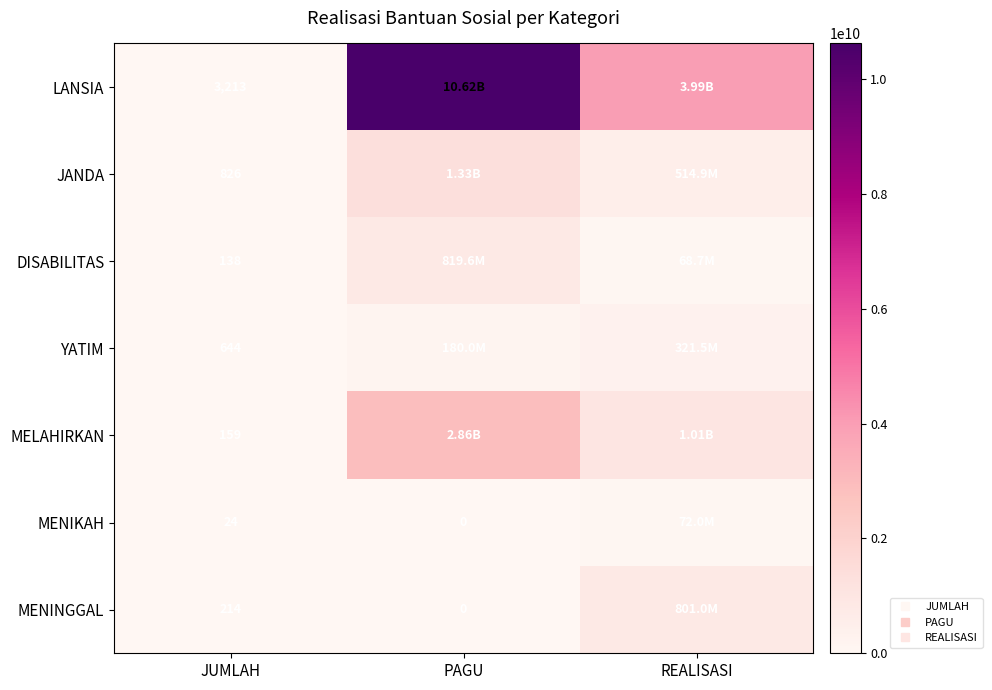

At which category is the sum across all series the highest?

PAGU